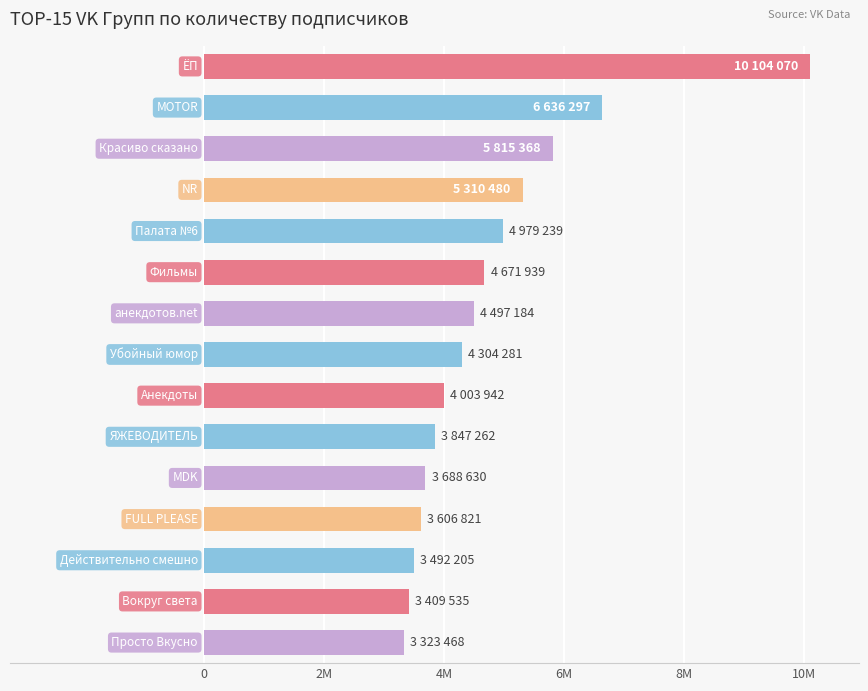

How many series are shown in this chart?

1